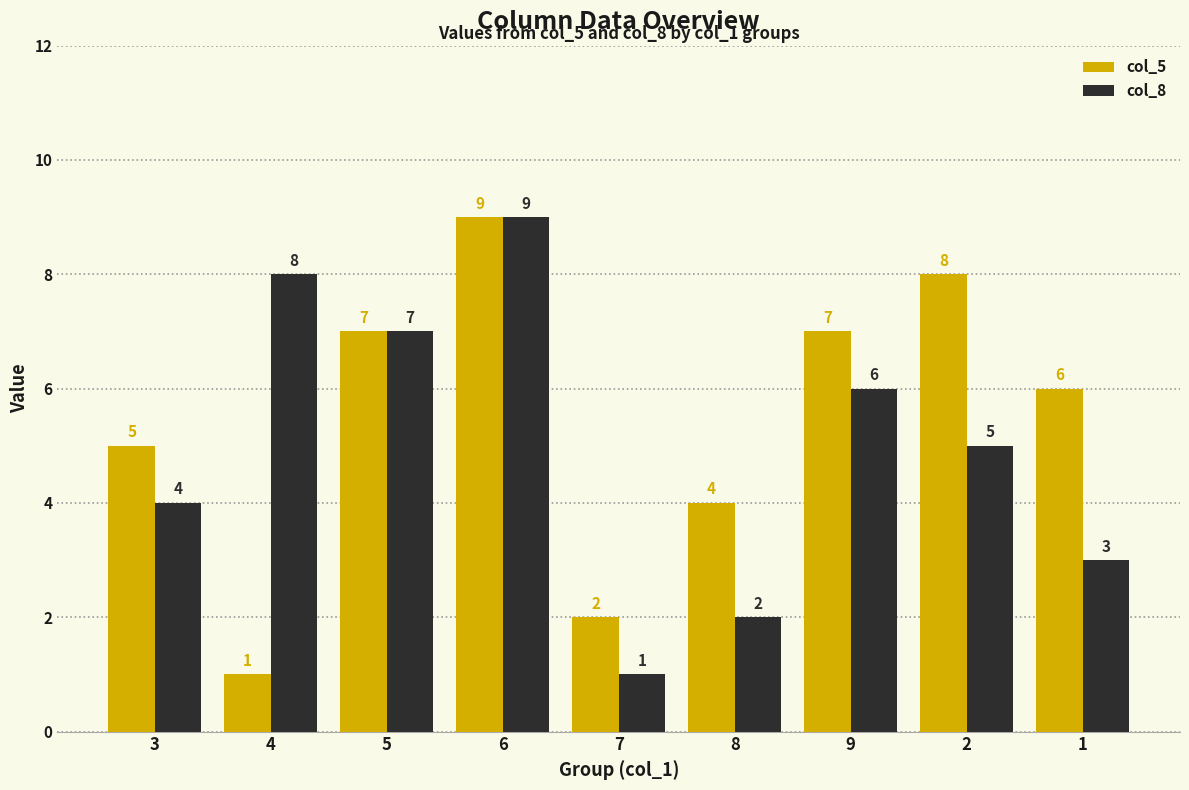

The col_8 series shows 1 at 7. True or false?

True